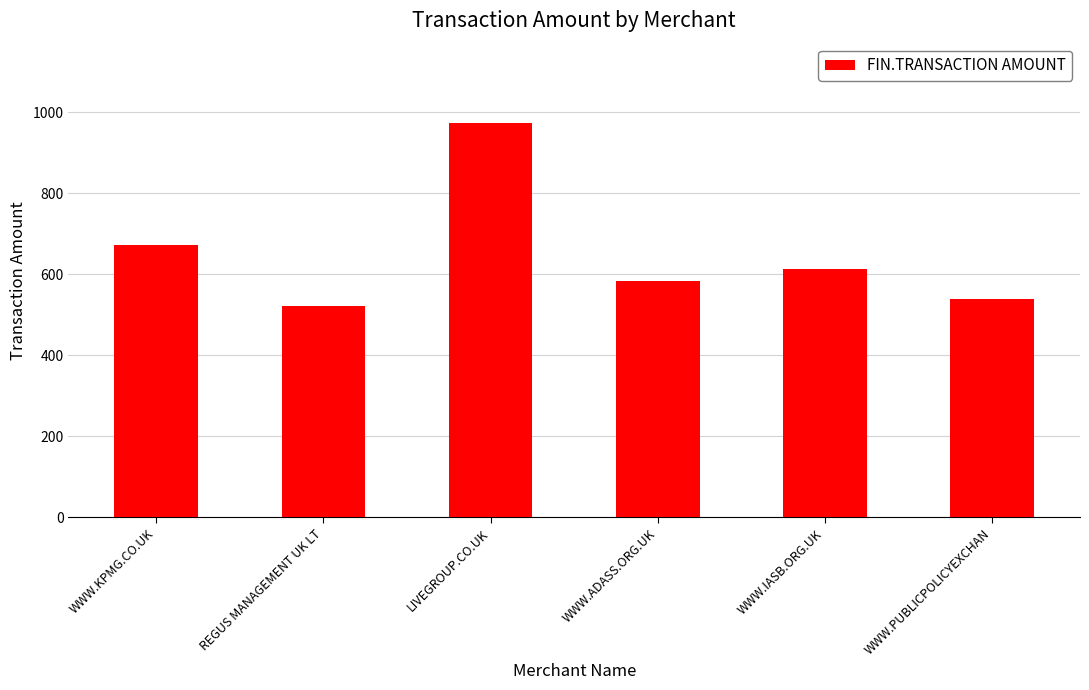

Reading right to left, extract all data points from this chart.

WWW.PUBLICPOLICYEXCHAN=540.0	WWW.IASB.ORG.UK=612.5	WWW.ADASS.ORG.UK=583.0	LIVEGROUP.CO.UK=974.4	REGUS MANAGEMENT UK LT=520.8	WWW.KPMG.CO.UK=672.0